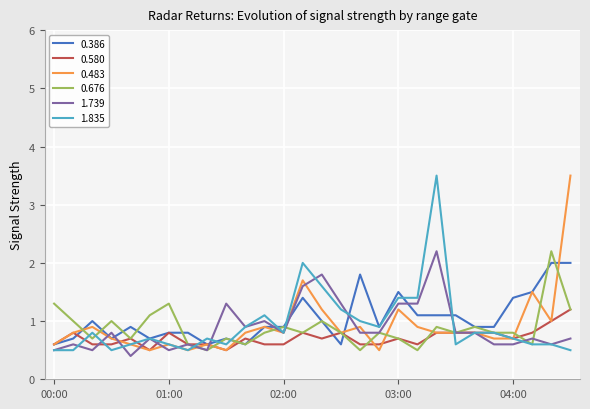

What is the lowest value of the 1.739 series?

0.4